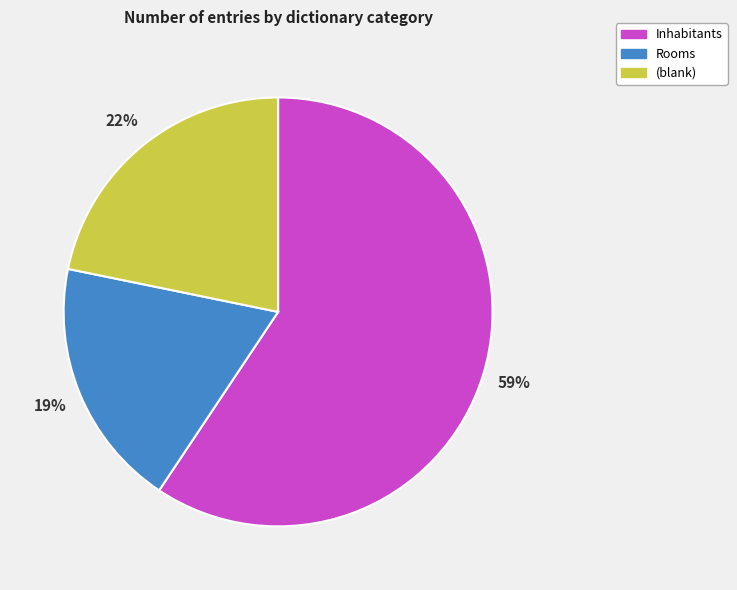

Is there a majority slice in this chart?

Yes